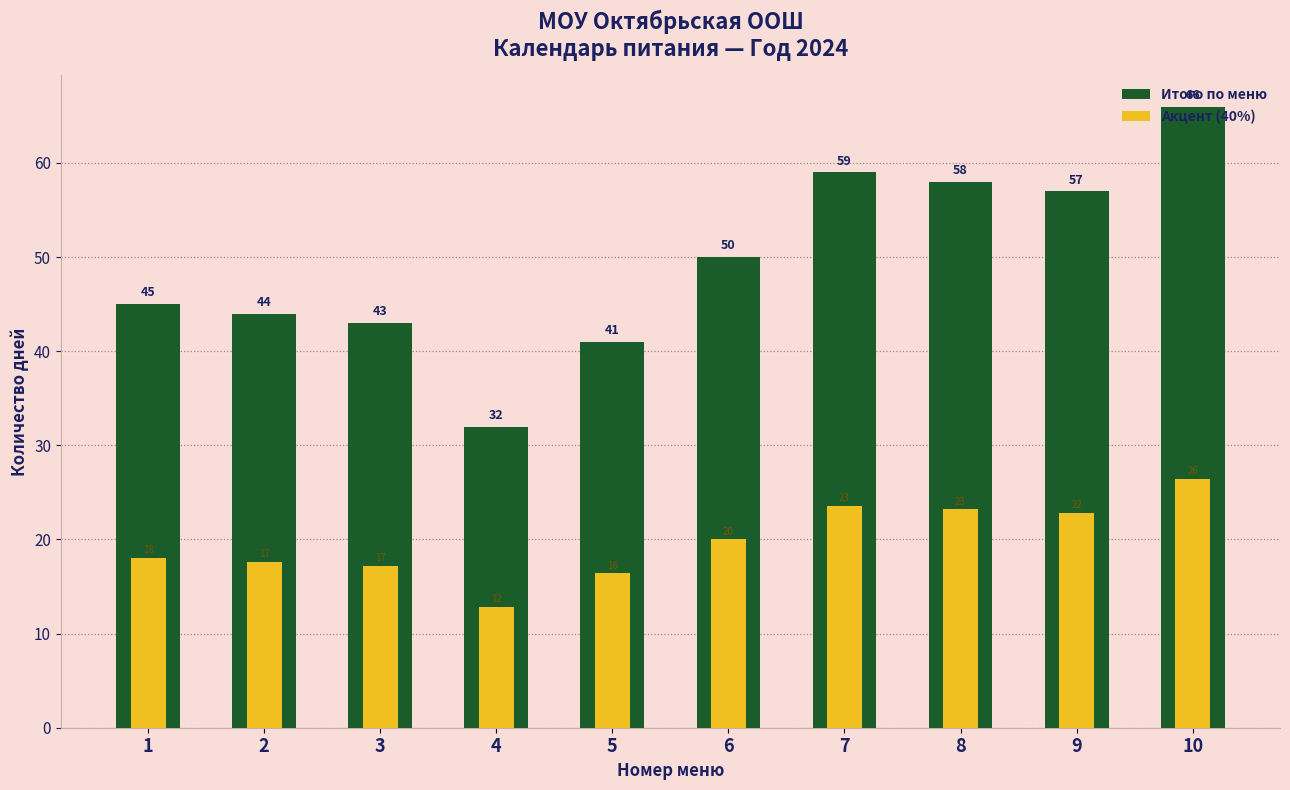

Rank the series by their maximum value, from highest to lowest.

Итого по меню, Акцент (40%)